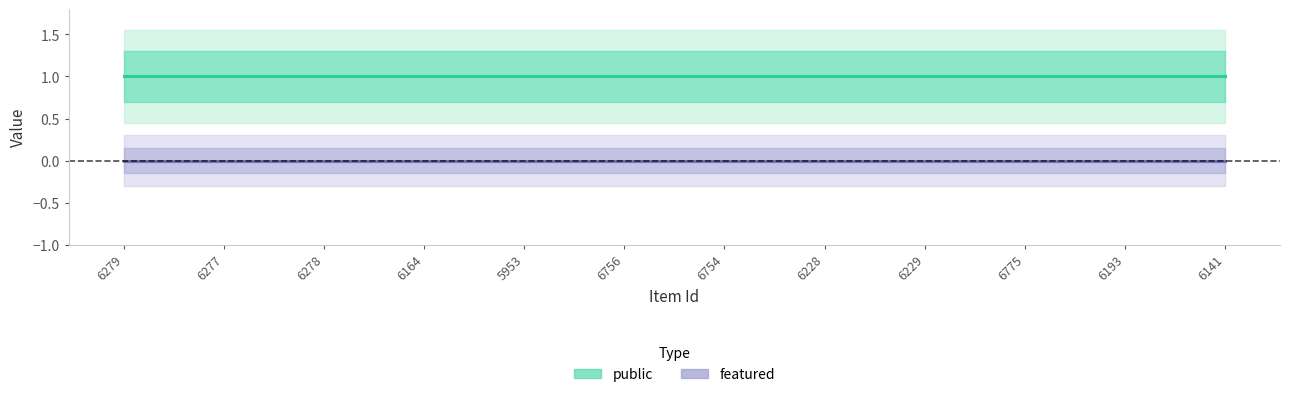

Between 6278 and 6164, which is larger?

6278